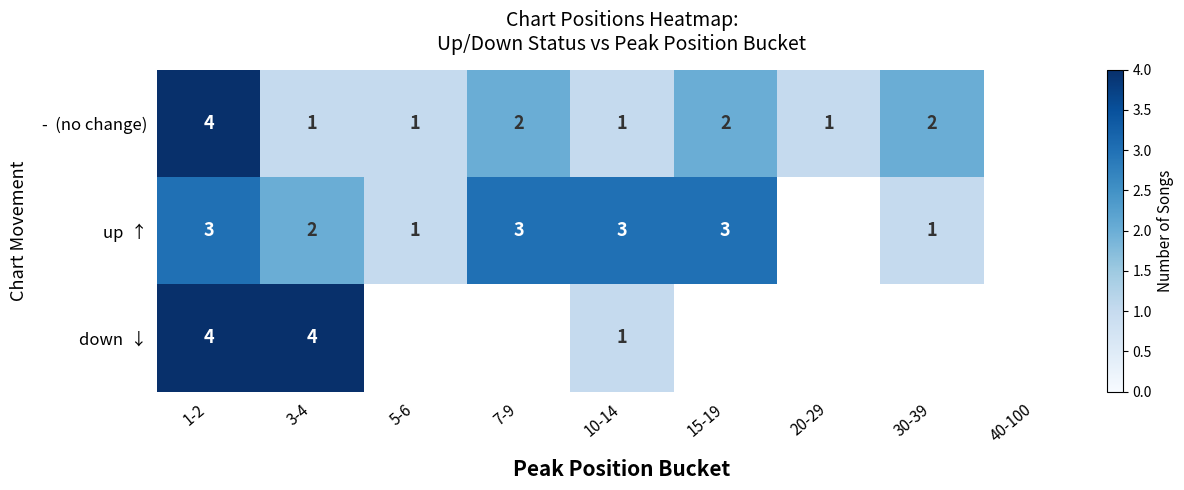

What is the total value across all series at 3-4?

7